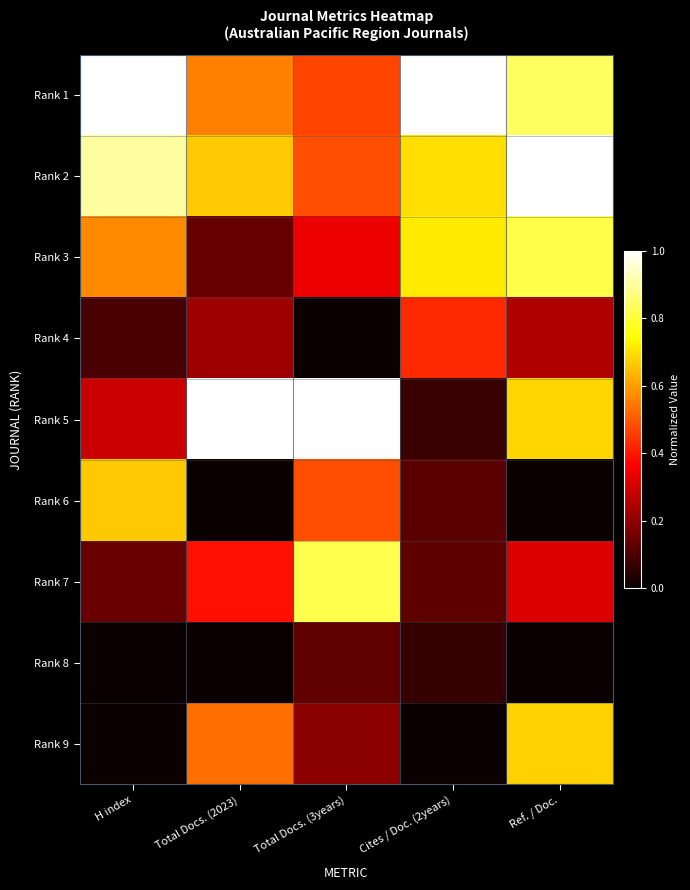

Count the number of data series in this chart.

9